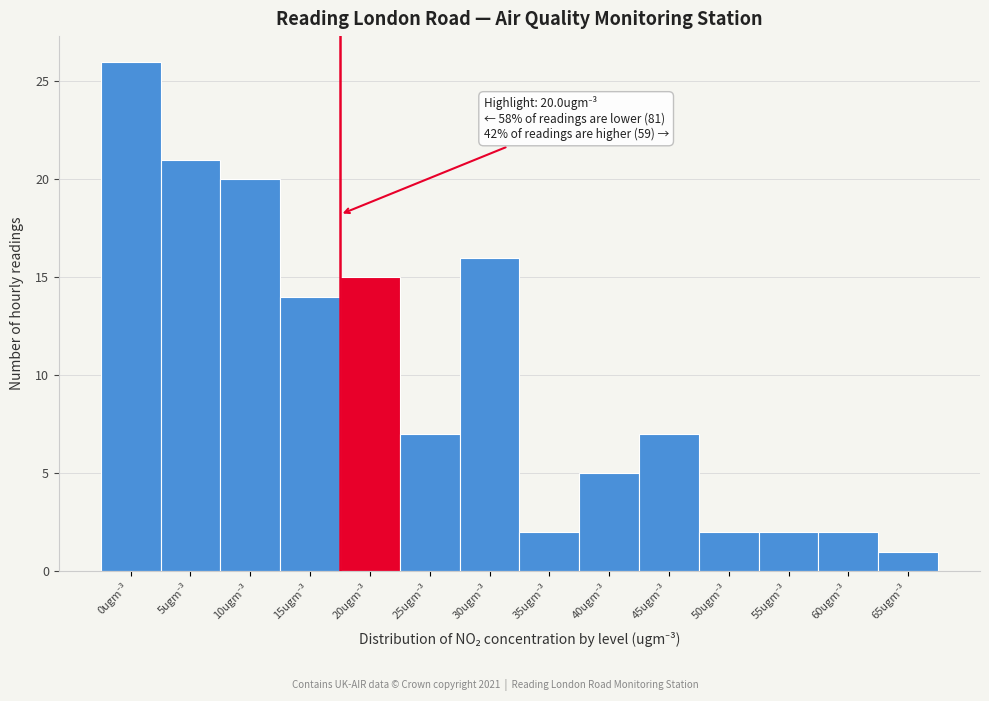

Reading left to right, transcribe all the data shown in this chart.

26	21	20	14	15	7	16	2	5	7	2	2	2	1